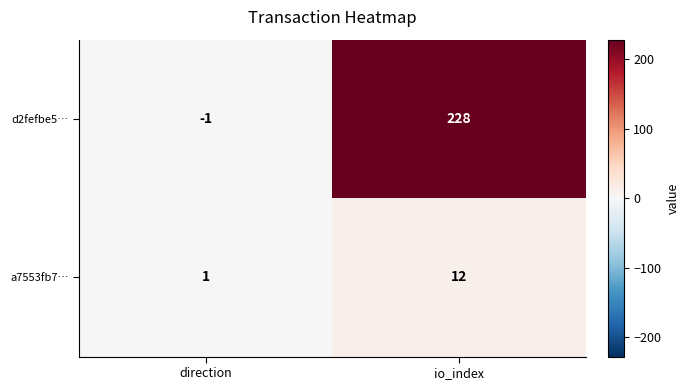

What is the difference between the highest and lowest values at io_index?

216